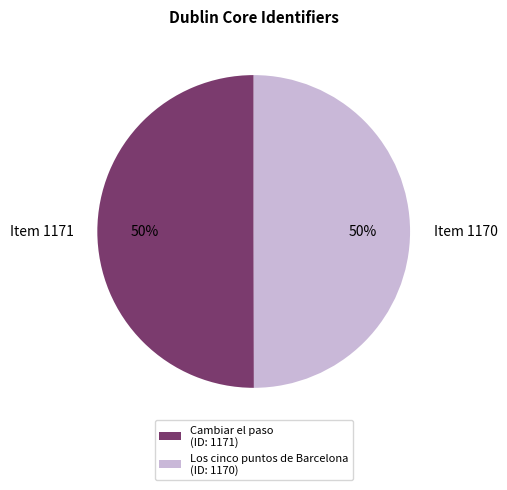

What is the ratio of the value at Los cinco puntos de Barcelona to the value at Cambiar el paso?

1.0